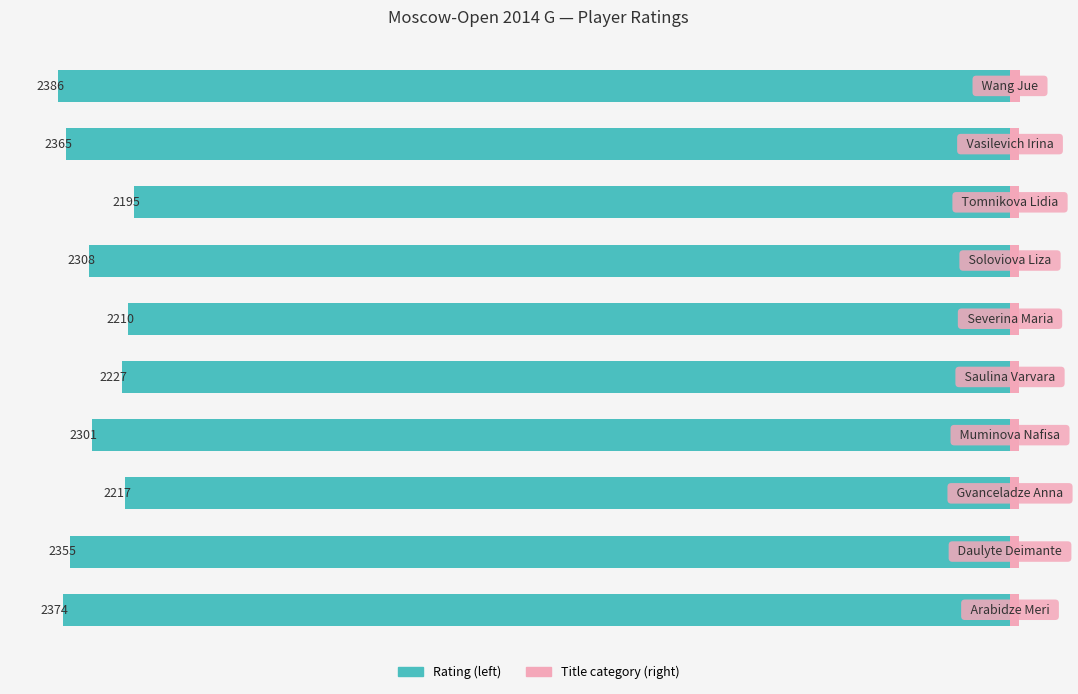

The Title (right) series shows 22.3 at 4. True or false?

True